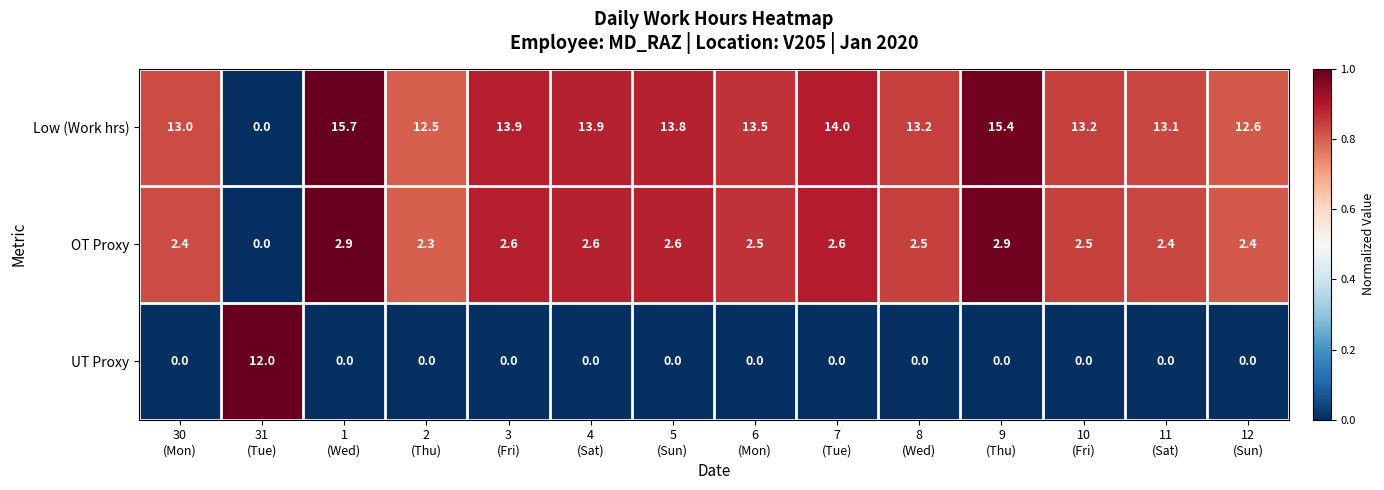

Which label corresponds to the largest value in the chart?

1
(Wed)